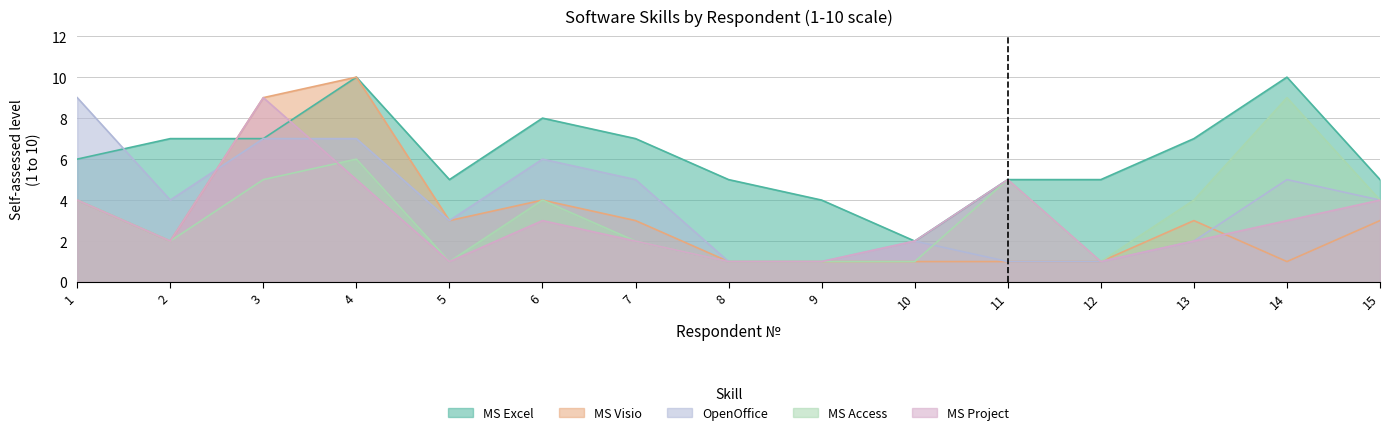

Which series has the largest total across all categories?

MS Excel